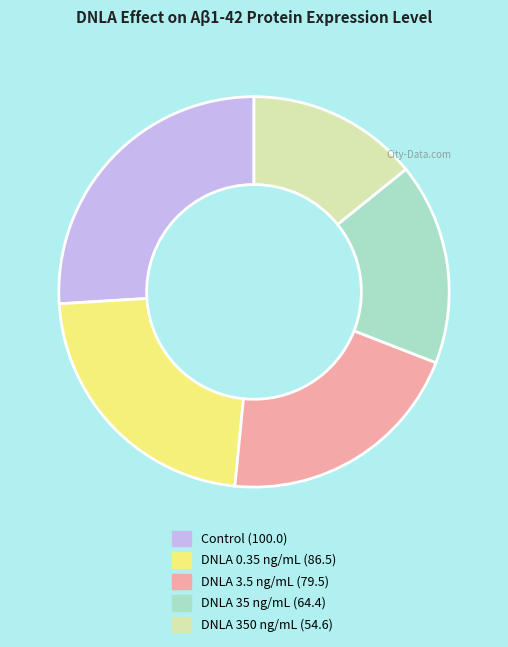

How many segments does this pie chart have?

5